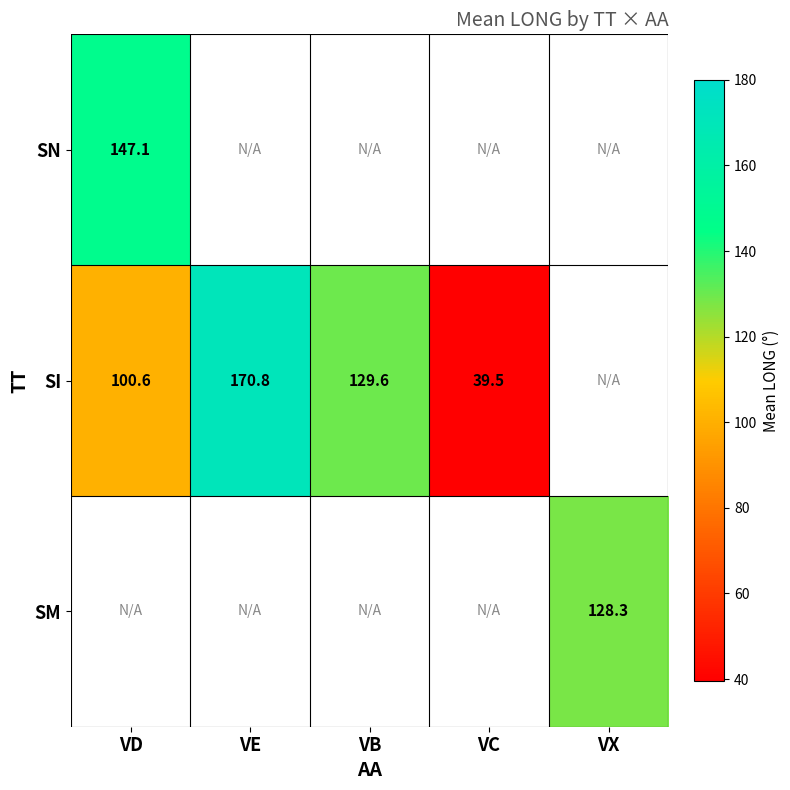

Which label corresponds to the smallest value in the chart?

VE